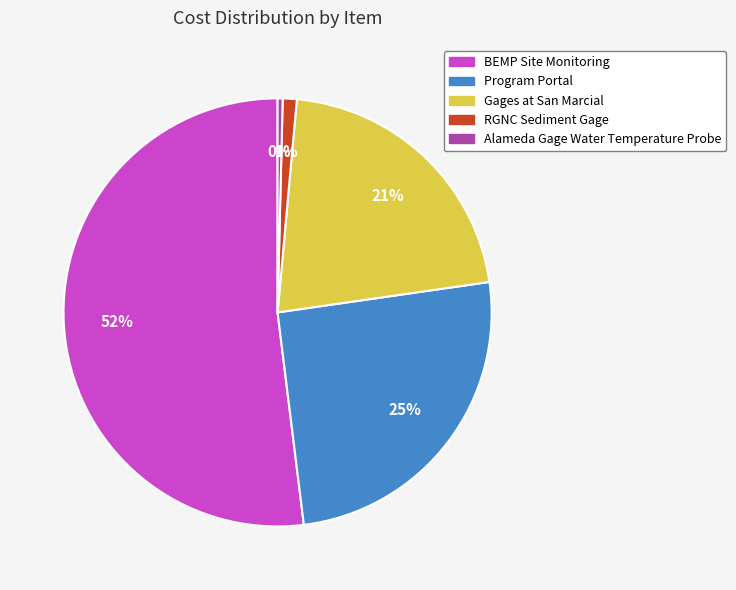

Which category has the smallest portion of the pie?

Alameda Gage Water Temperature Probe